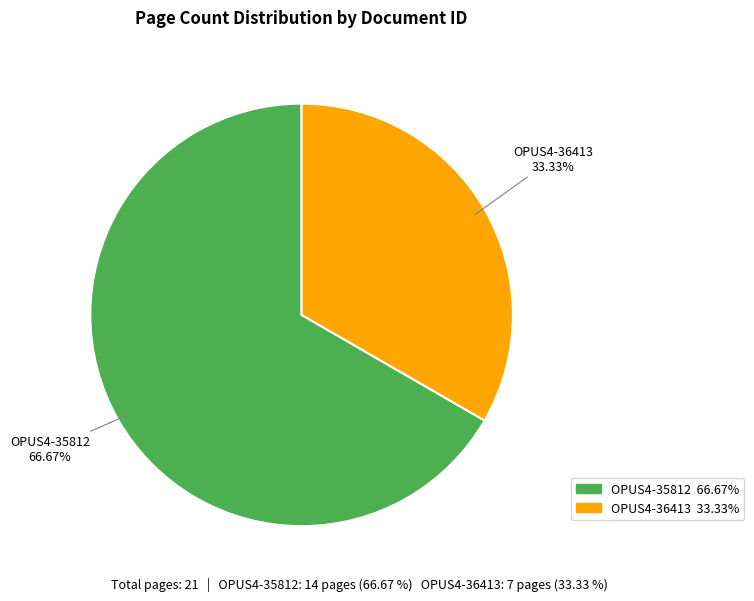

Rank the categories by value from highest to lowest.

OPUS4-35812, OPUS4-36413